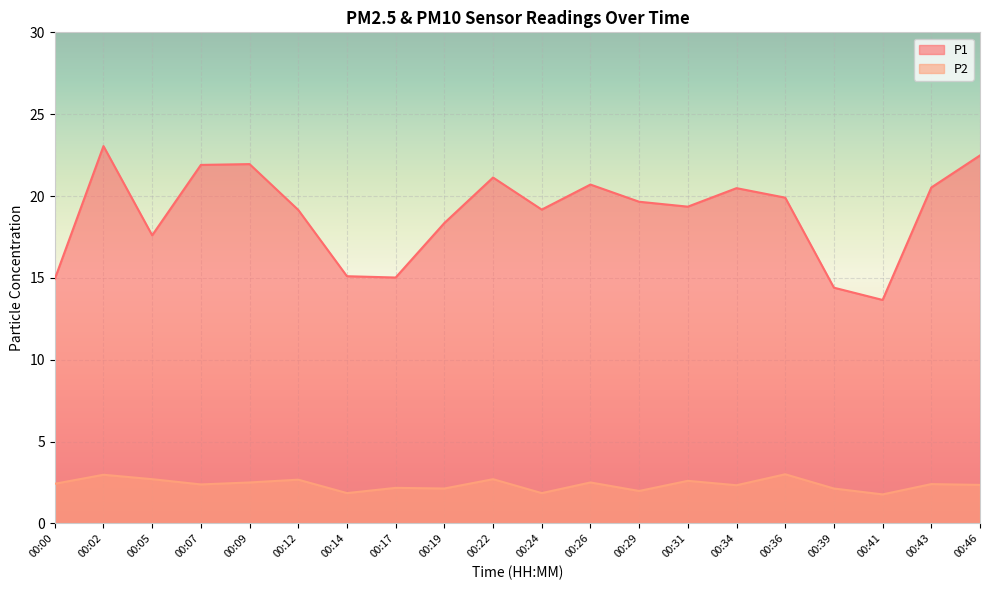

Where does the P1 series first go above 19?

00:02